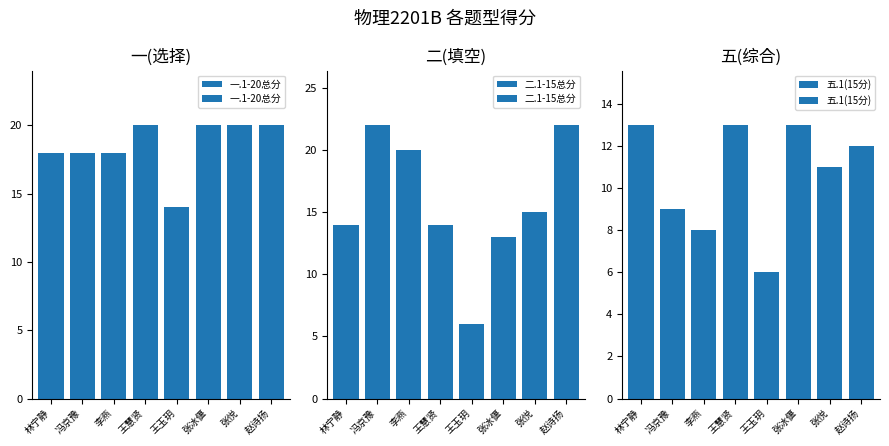

What is the lowest value of the 五.1(15分) series?

6